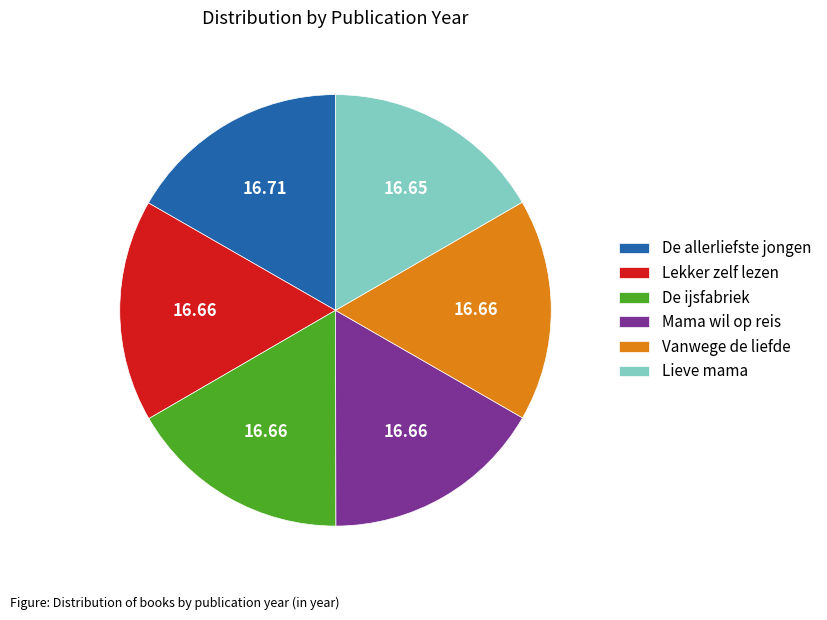

Approximately how many times larger is the value at Lieve mama compared to Lekker zelf lezen?

1.0